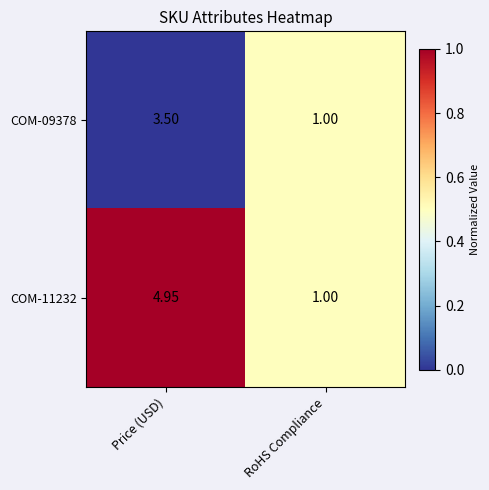

At which label does COM-11232 first exceed 4?

Price (USD)